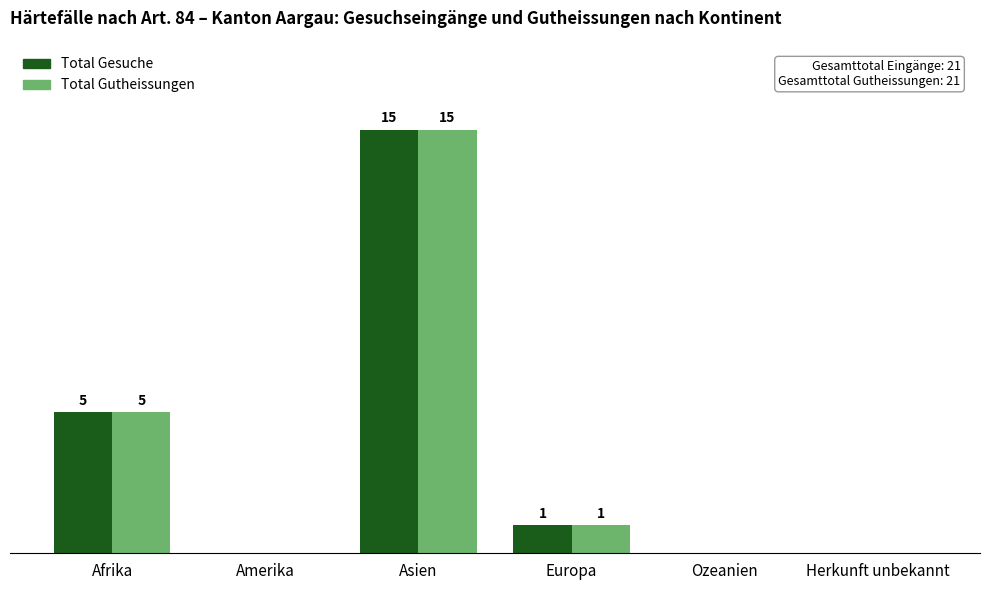

Where does the Total Gesuche series first go above 1?

Afrika